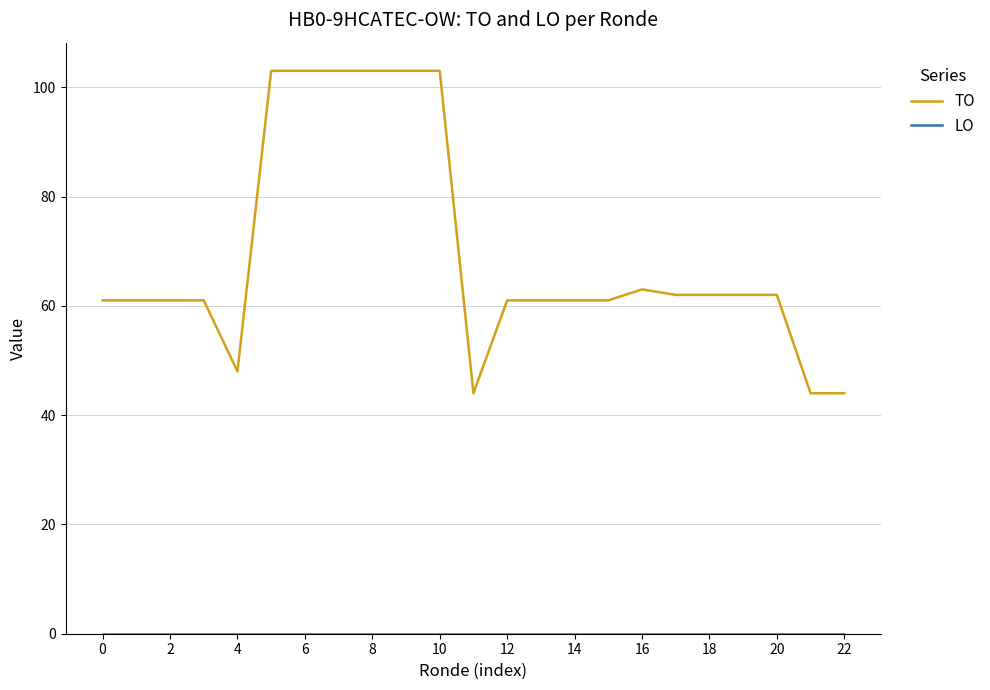

Which series has the largest total across all categories?

TO